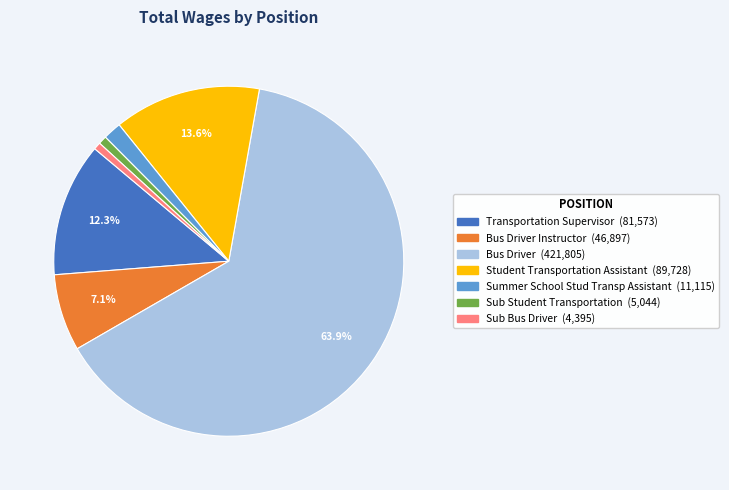

Is there any slice that represents more than half of the pie?

Yes